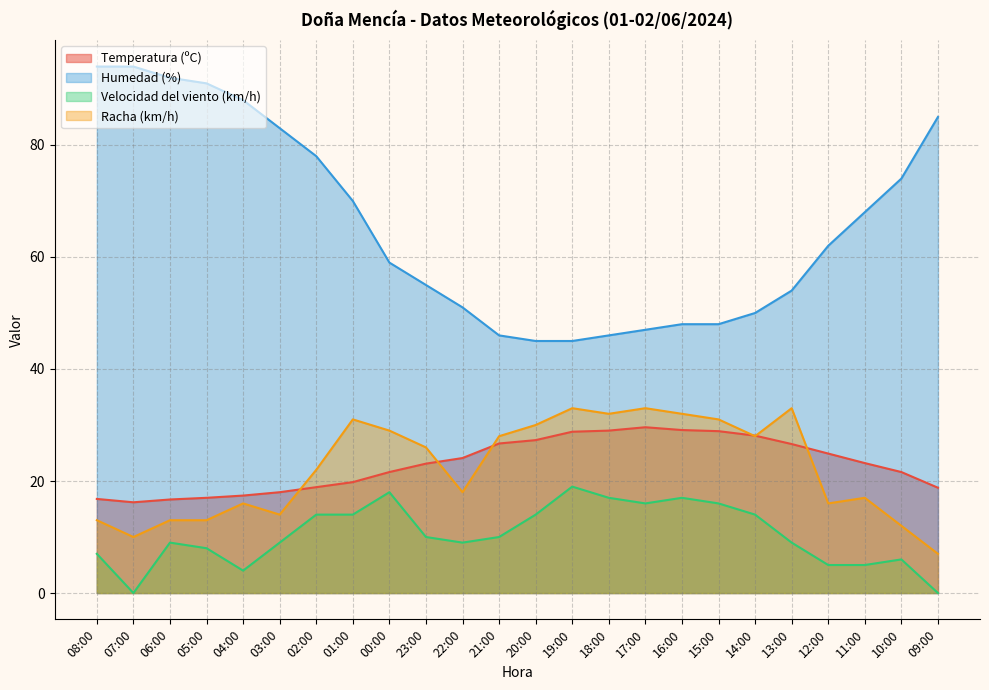

What is the difference between the highest and lowest values at 02:00?

64.0